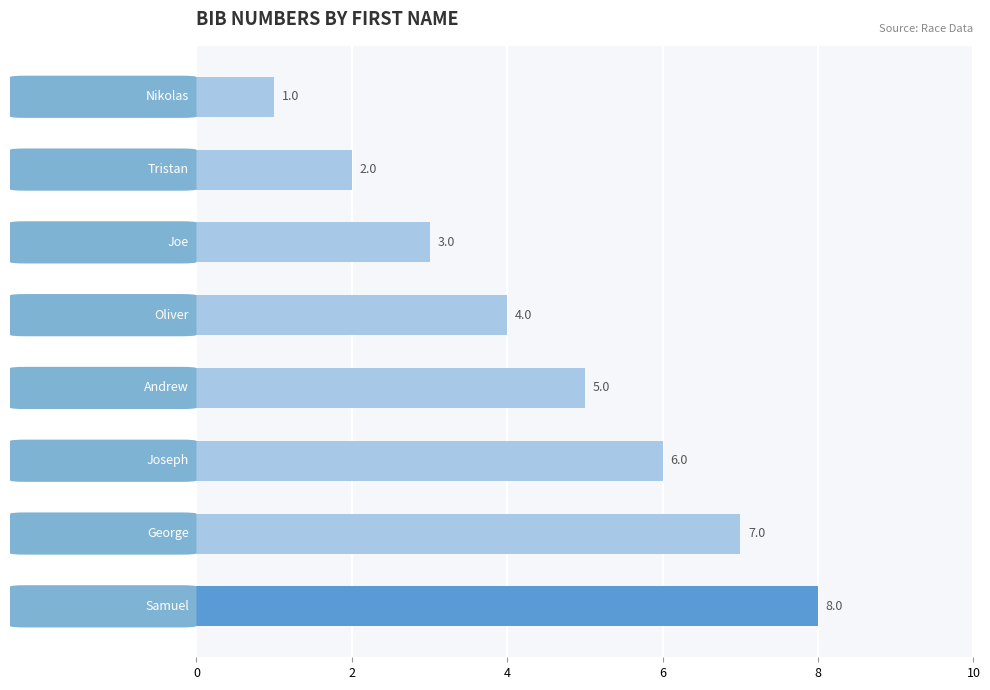

How many values are between 3 and 7?

5